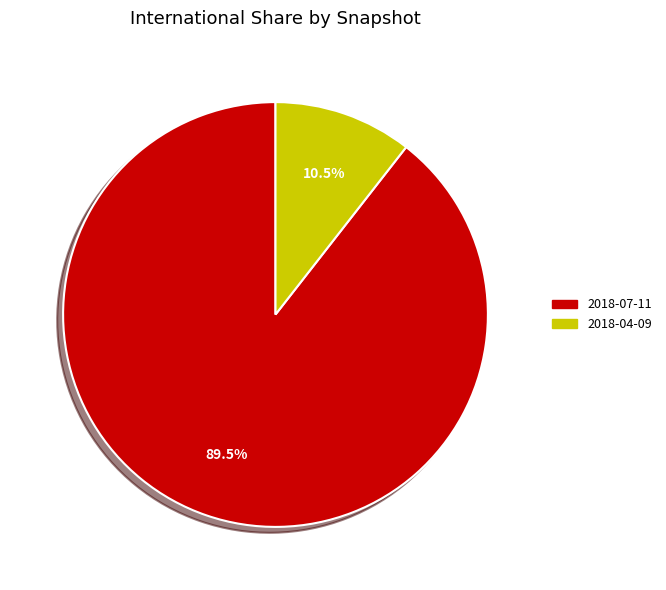

Does any single category account for the majority?

Yes